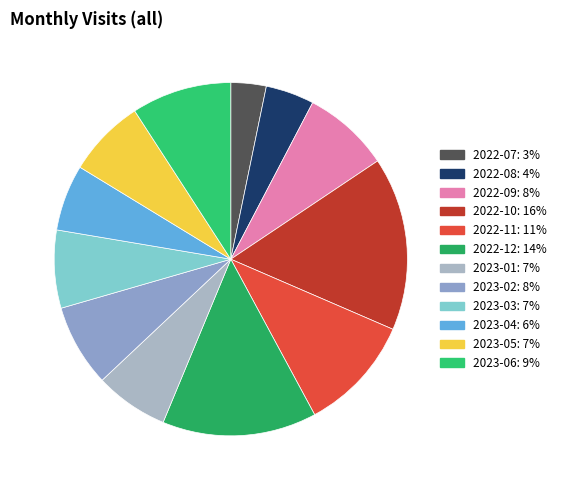

To the nearest percent, what is the difference between the largest and smallest slice percentages?

13%